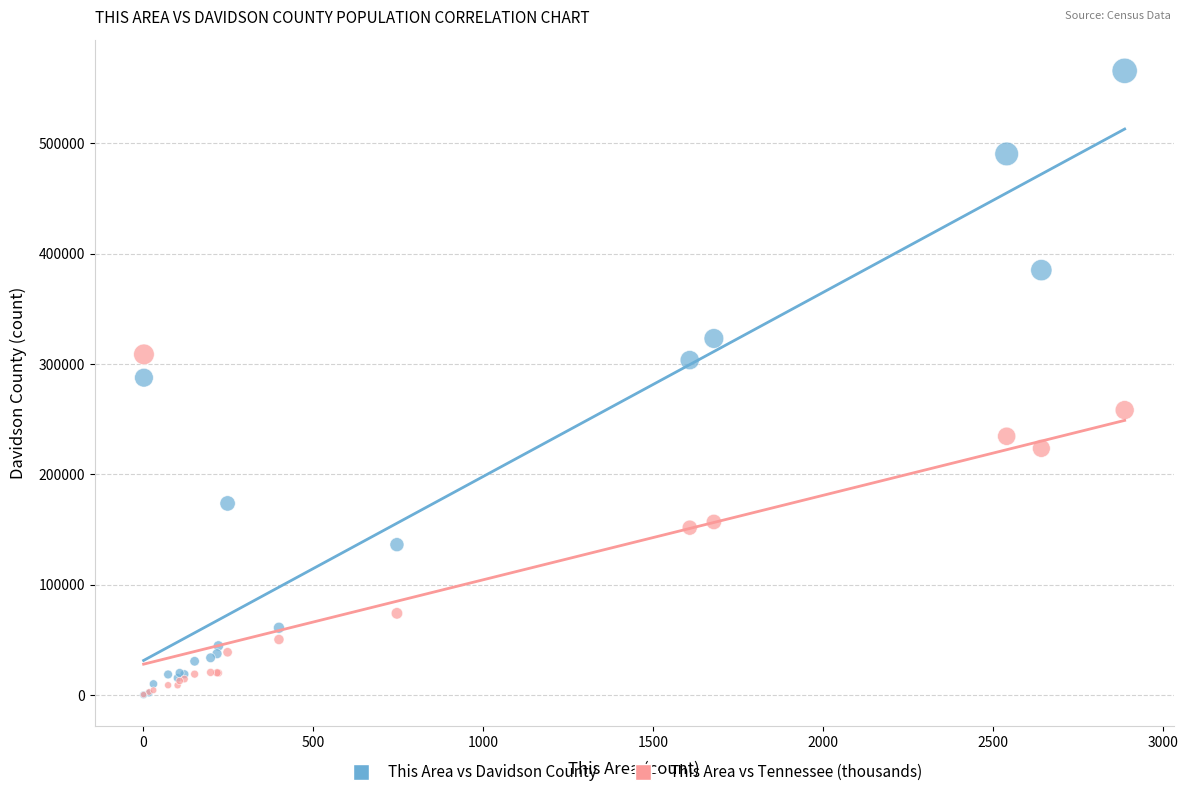

What are all the series names shown in the legend?

This Area vs Davidson County, This Area vs Tennessee (thousands)